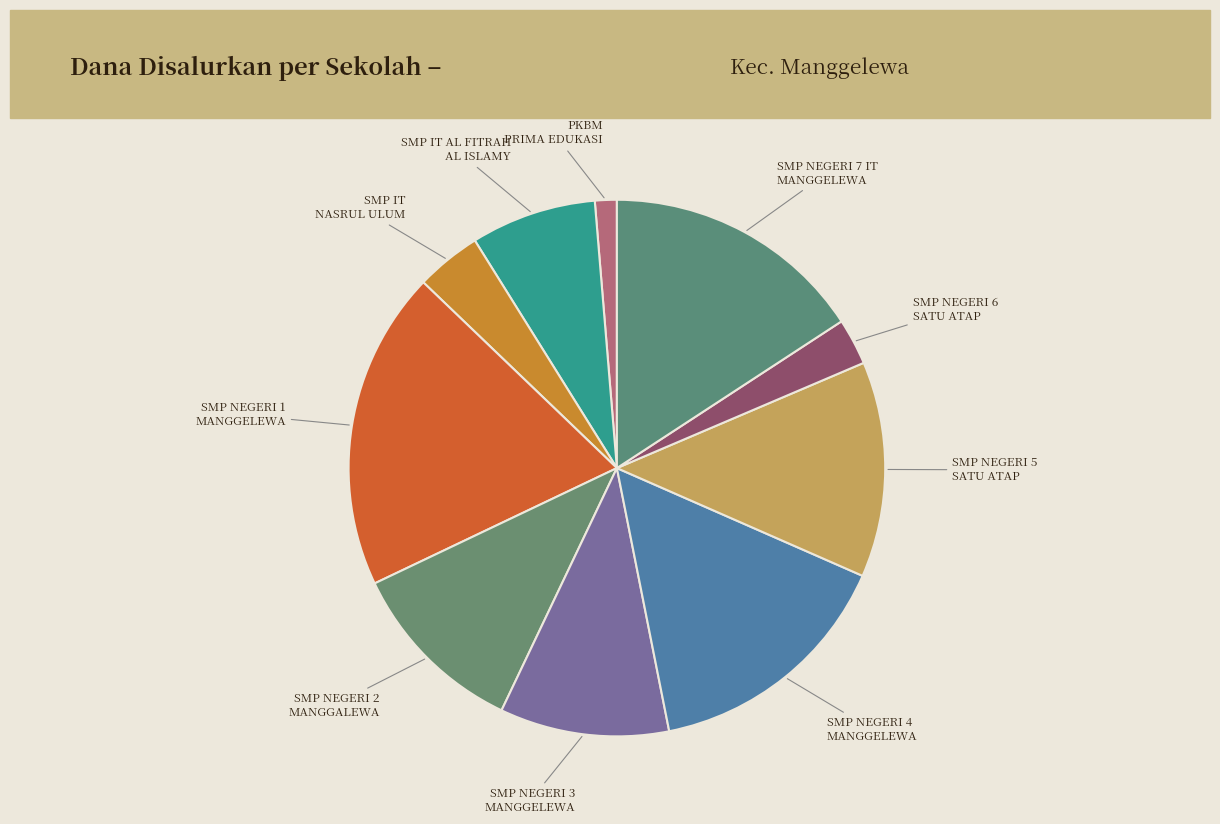

What is the largest slice in the pie chart?

SMP NEGERI 1 MANGGELEWA